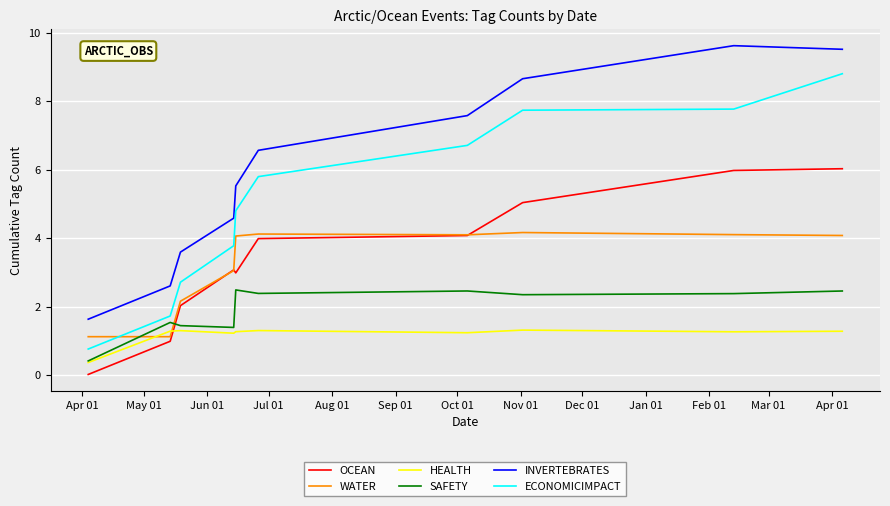

Rank the series by their maximum value, from lowest to highest.

HEALTH, SAFETY, WATER, OCEAN, ECONOMICIMPACT, INVERTEBRATES